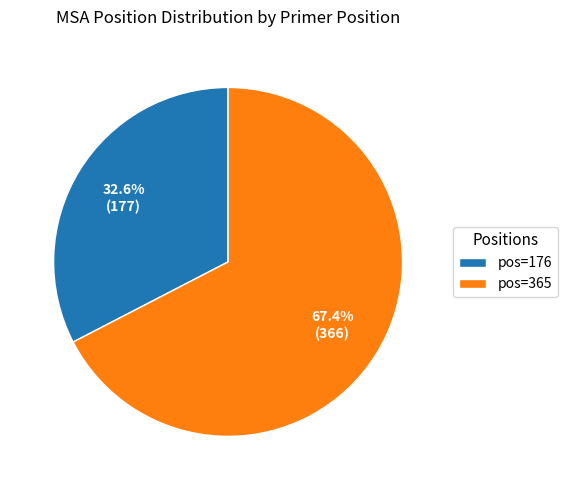

Which slice is the largest?

pos=365